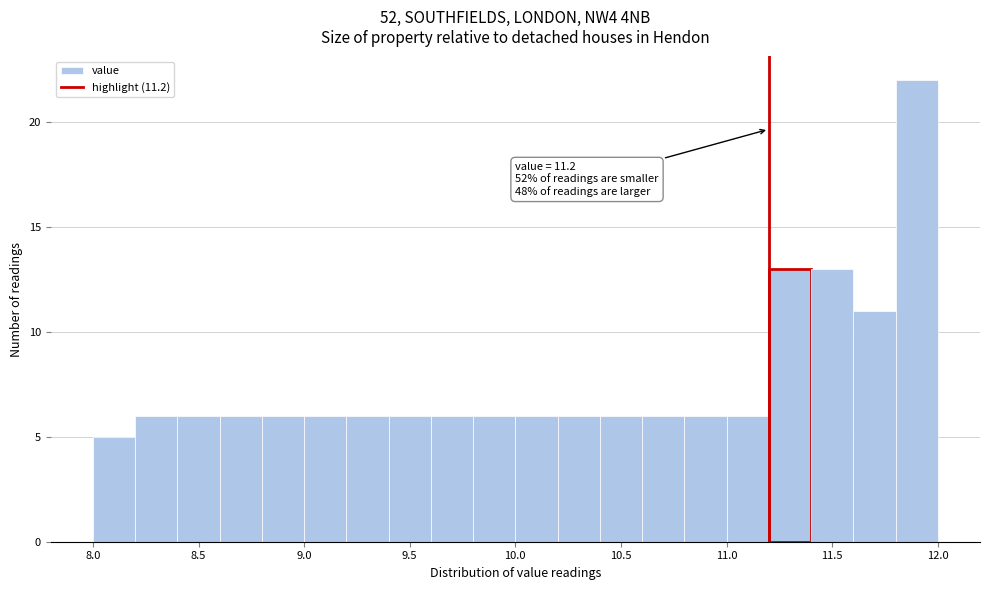

Which range on the x-axis has the tallest bar?

11.8 to 12.0